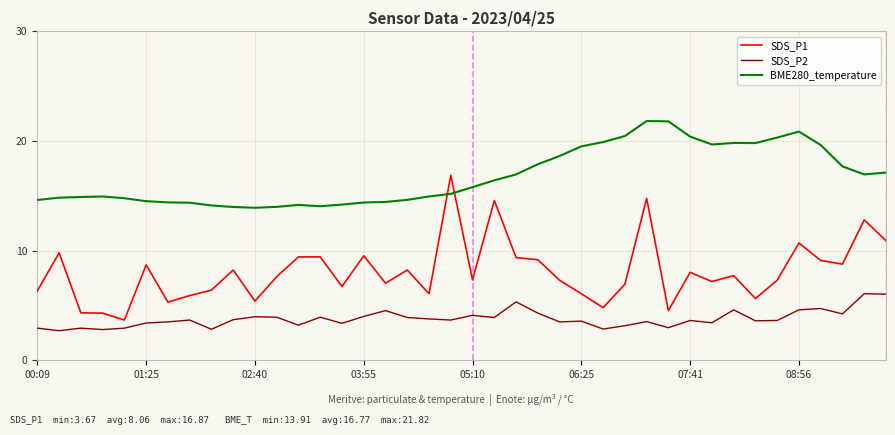

What is the difference between the maximum and minimum values in the BME280_temperature series?

7.9